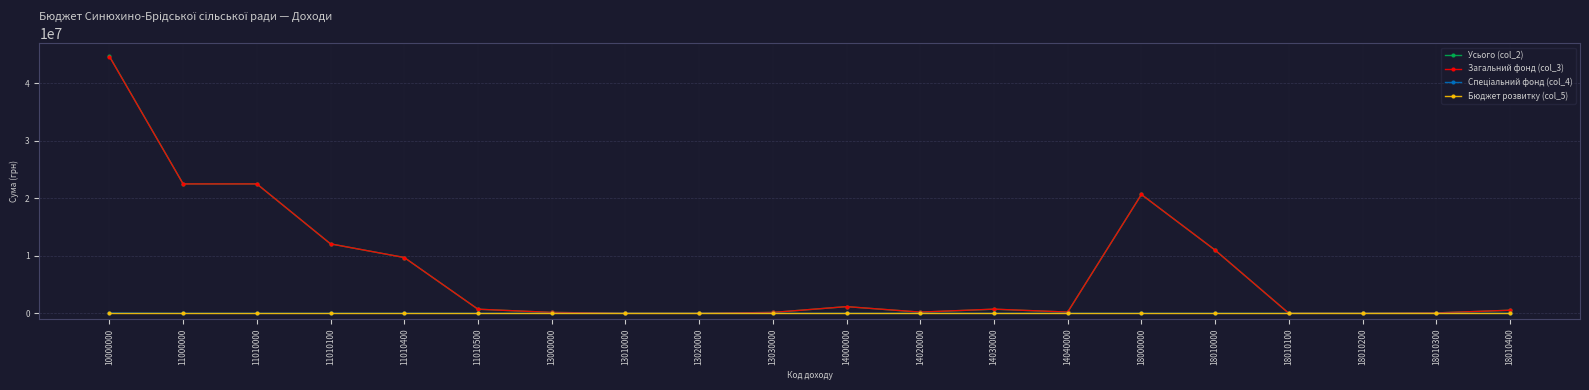

Which series changed the most between 10000000 and 18010100?

Усього (col_2)